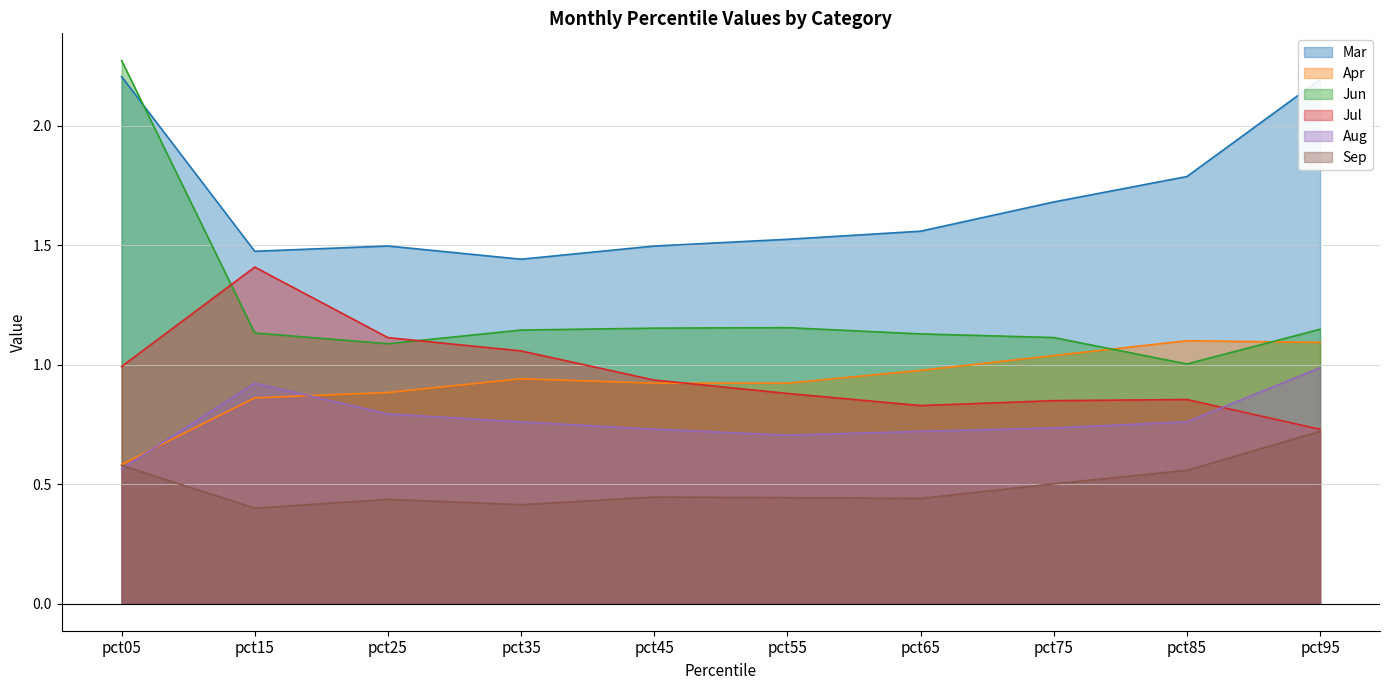

True or false: Sep has more than 1 points higher than both neighbors.

True